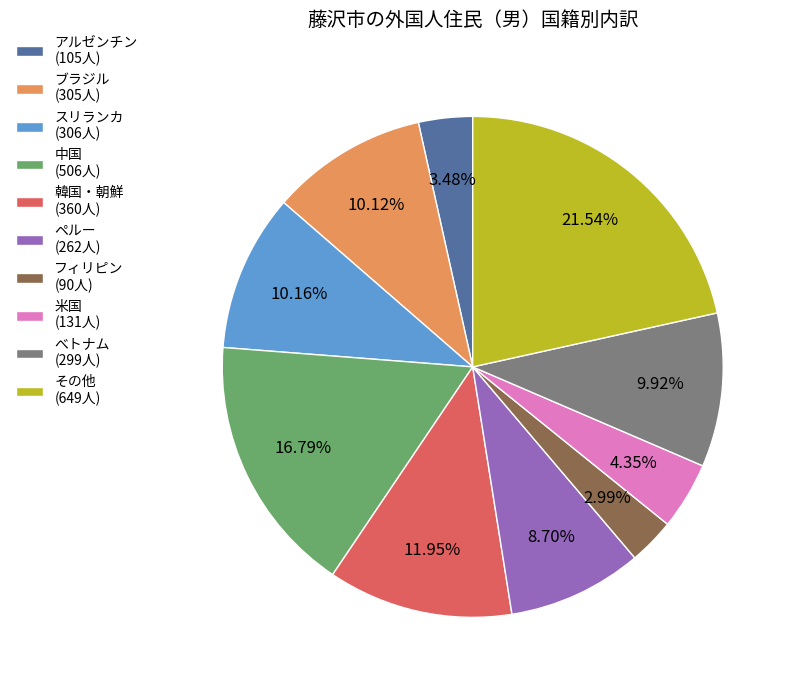

How many slices are in this pie chart?

10